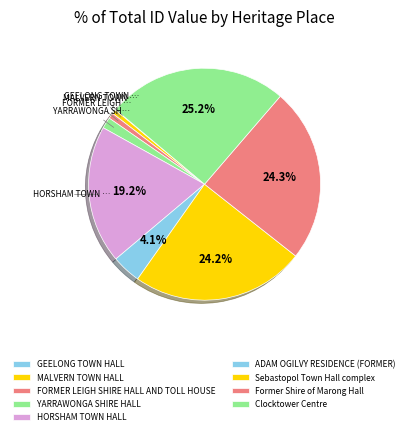

Rank the categories by value from highest to lowest.

Clocktower Centre, Former Shire of Marong Hall, Sebastopol Town Hall complex, HORSHAM TOWN HALL, ADAM OGILVY RESIDENCE (FORMER), YARRAWONGA SHIRE HALL, FORMER LEIGH SHIRE HALL AND TOLL HOUSE, MALVERN TOWN HALL, GEELONG TOWN HALL